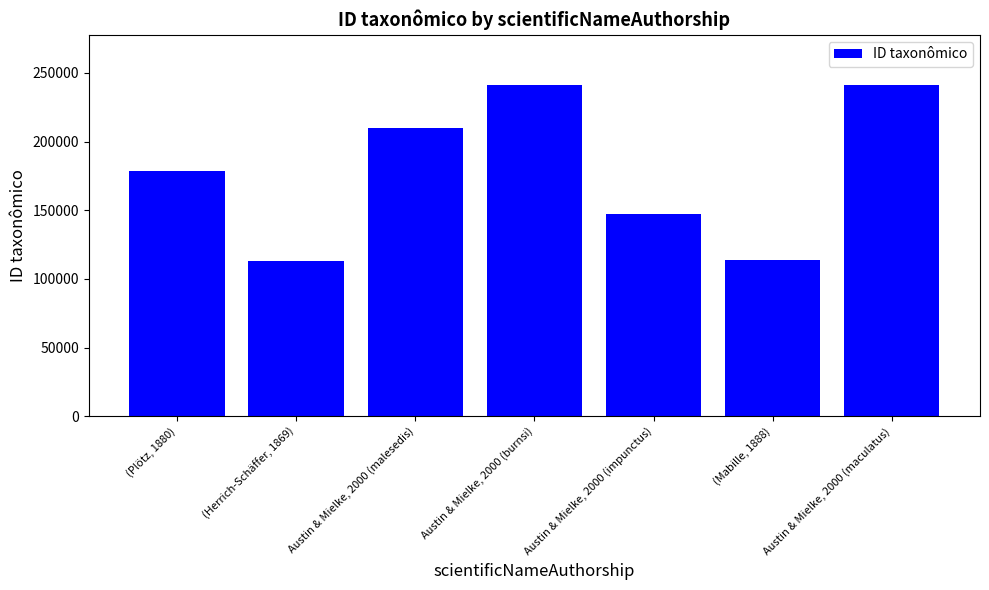

Is it true that the value at Austin & Mielke, 2000 (impunctus) is 147111?

True